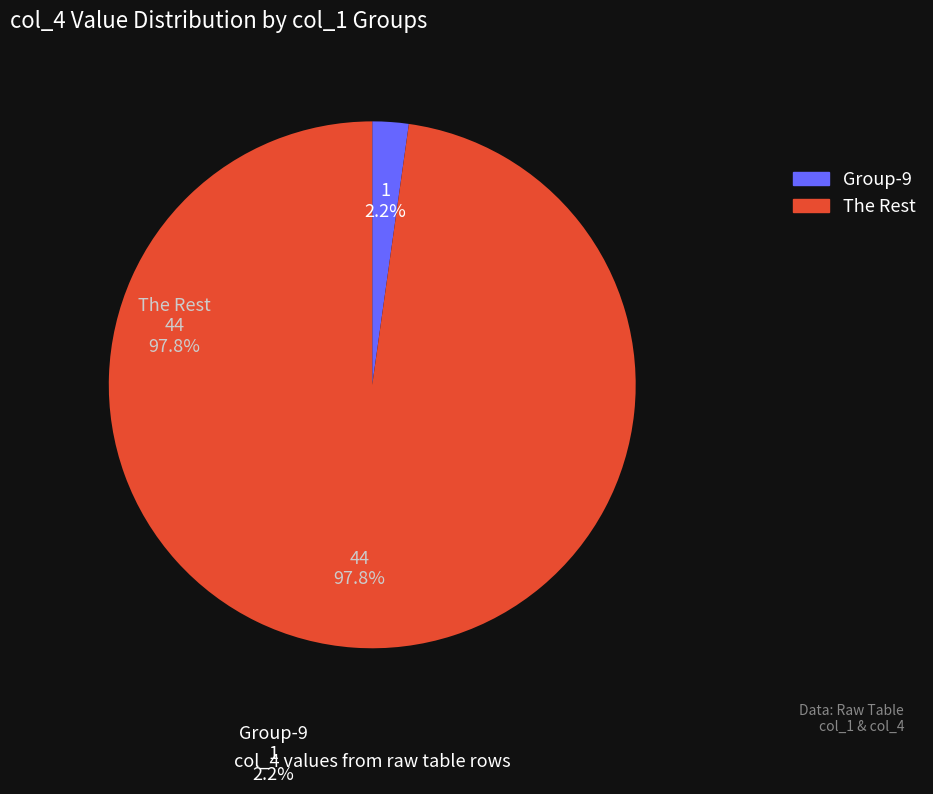

Which category has the biggest portion of the pie?

The Rest